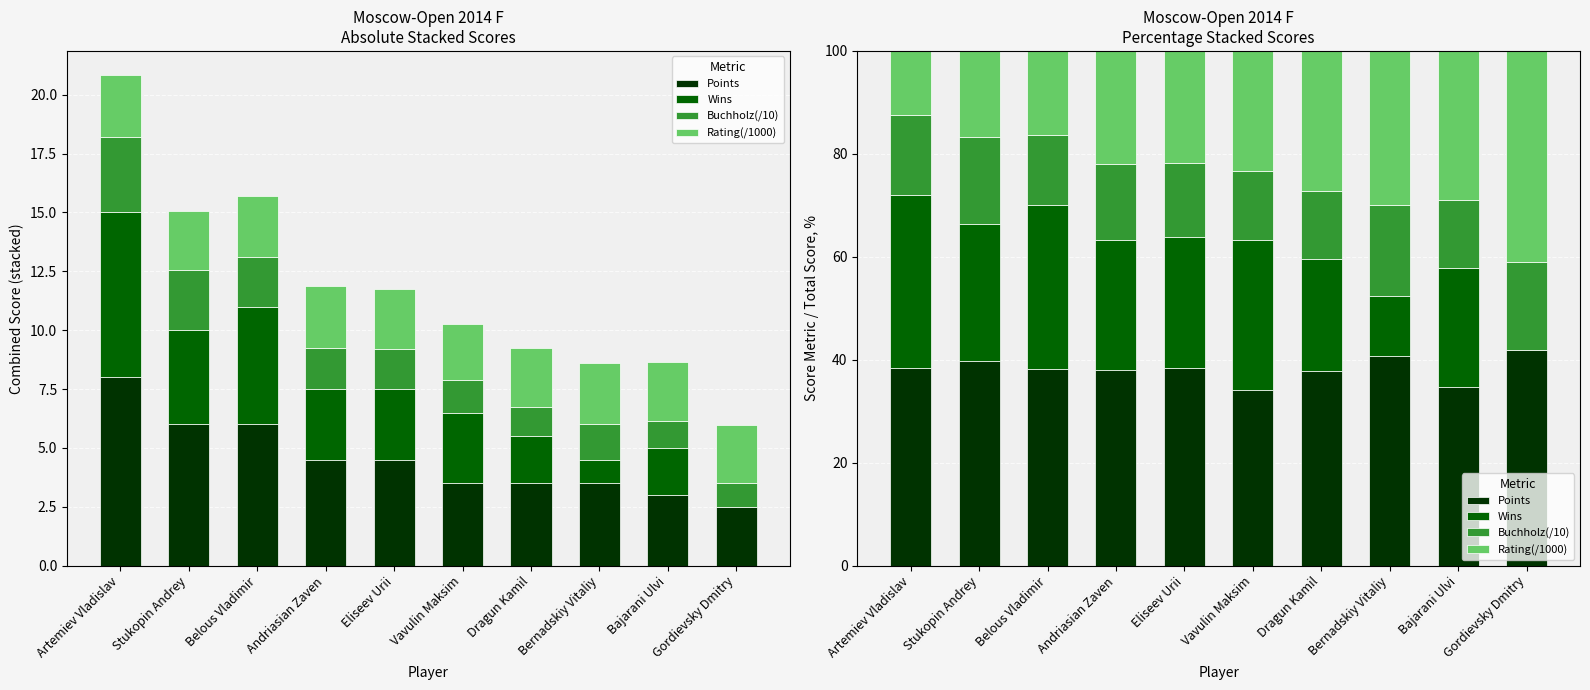

Reading left to right, what are all the values shown in this chart?

Points: 38.4	39.8	38.2	37.9	38.3	34.1	37.9	40.7	34.7	41.9
Wins: 33.6	26.5	31.9	25.3	25.5	29.2	21.6	11.6	23.1	0.0
Buchholz(/10): 15.5	16.9	13.5	14.8	14.5	13.4	13.3	17.8	13.3	17.2
Rating(/1000): 12.5	16.7	16.4	22.0	21.7	23.3	27.2	29.9	28.9	40.9